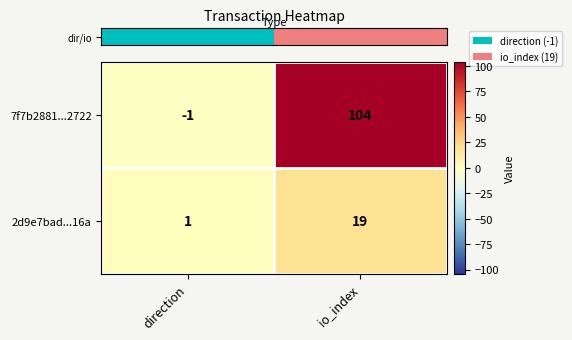

What is the sum of all 7f7b2881...2722 values?

103